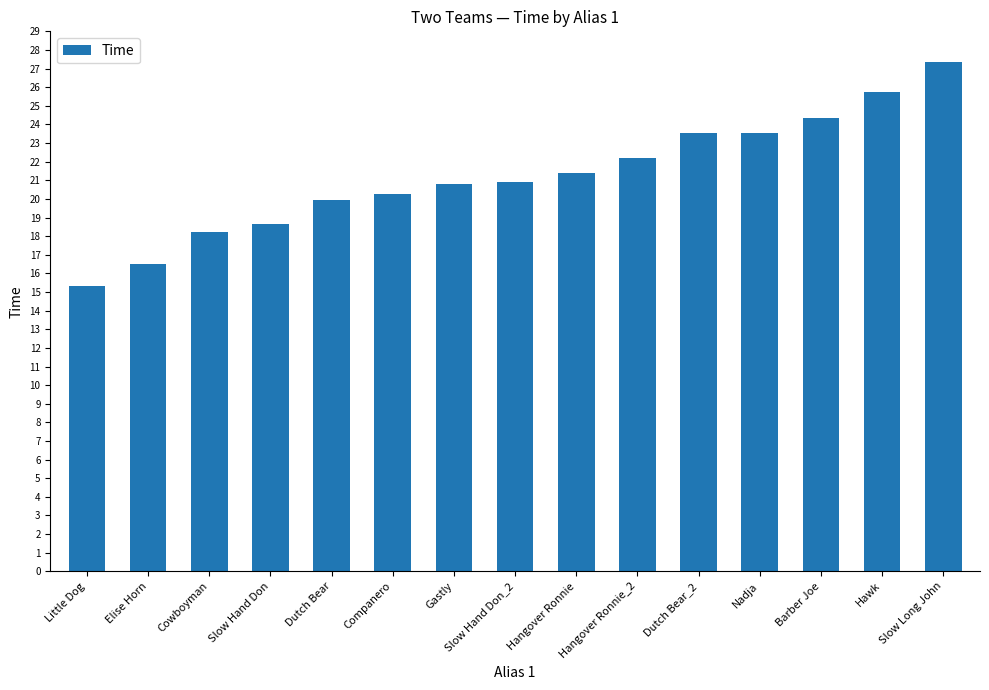

What is the label of the 14th bar from the left?

Hawk